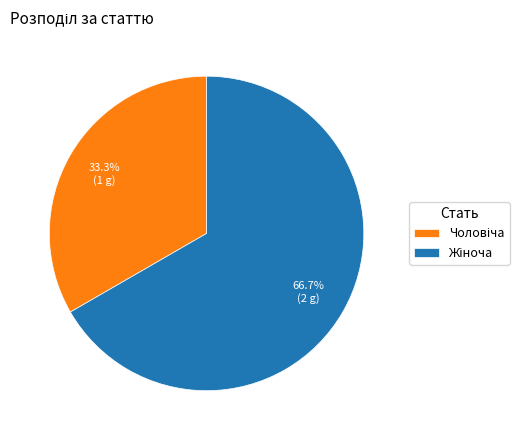

Is there a majority slice in this chart?

Yes